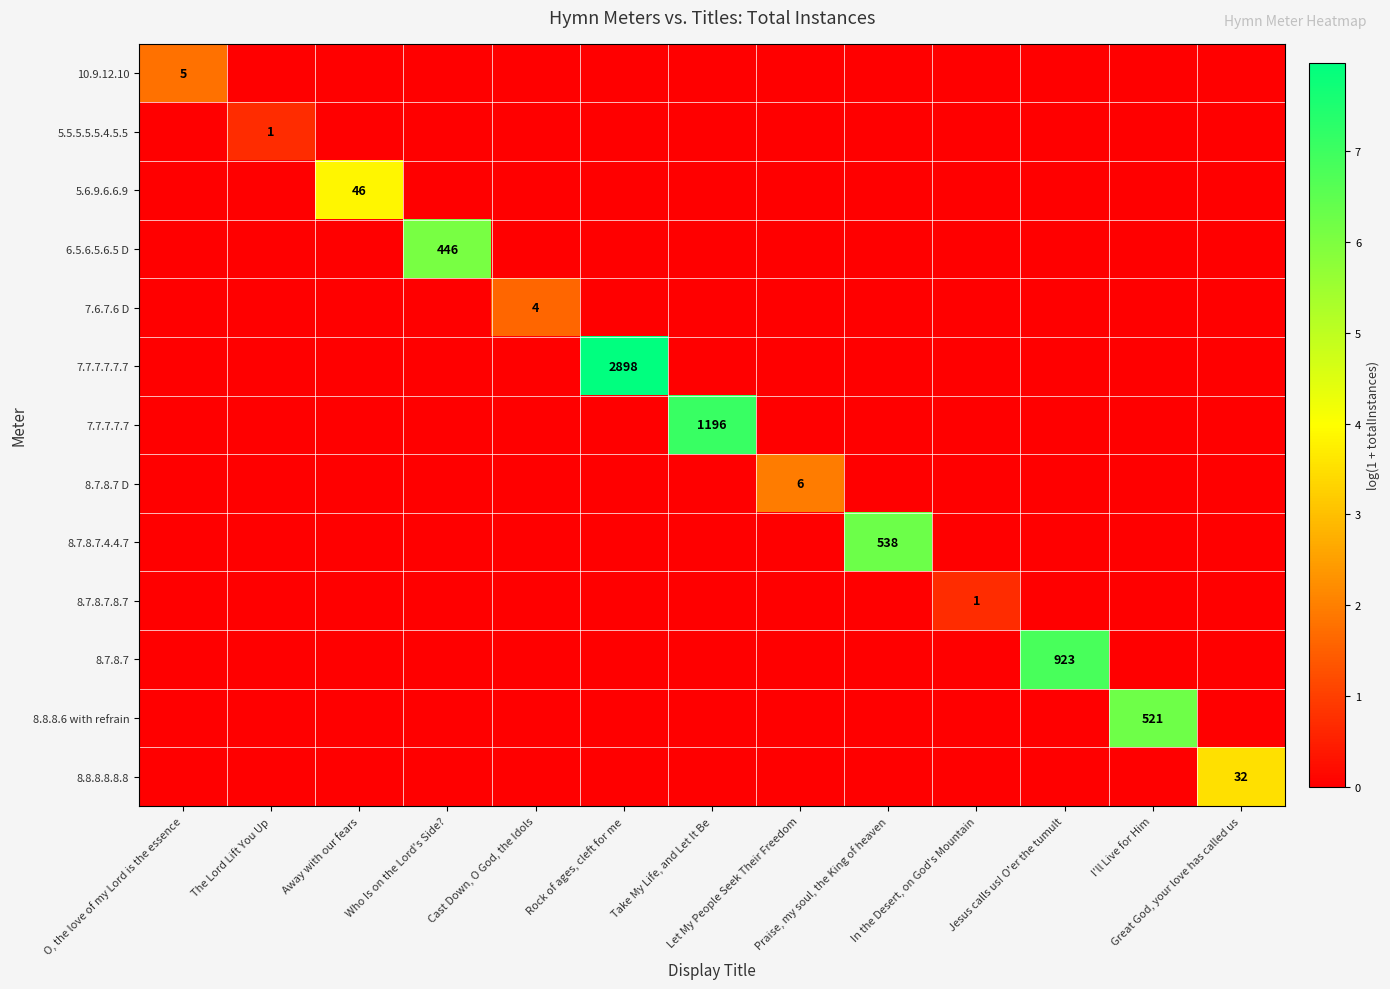

Is the value of 8.7.8.7 D at Away with our fears greater than the value of 8.7.8.7.4.4.7 at Praise, my soul, the King of heaven?

No